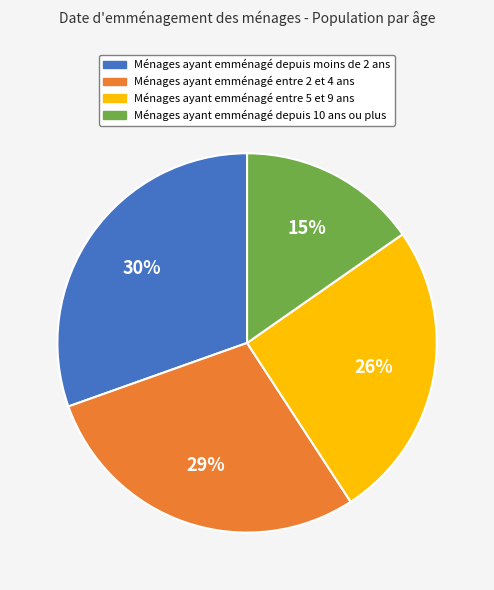

Count the number of slices in the pie.

4